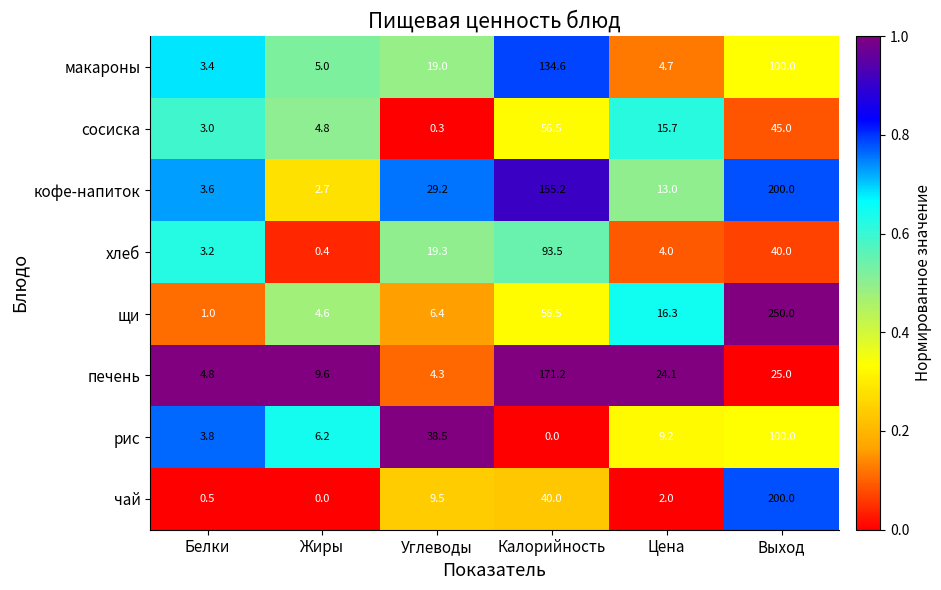

Which series has the widest spread of values?

щи